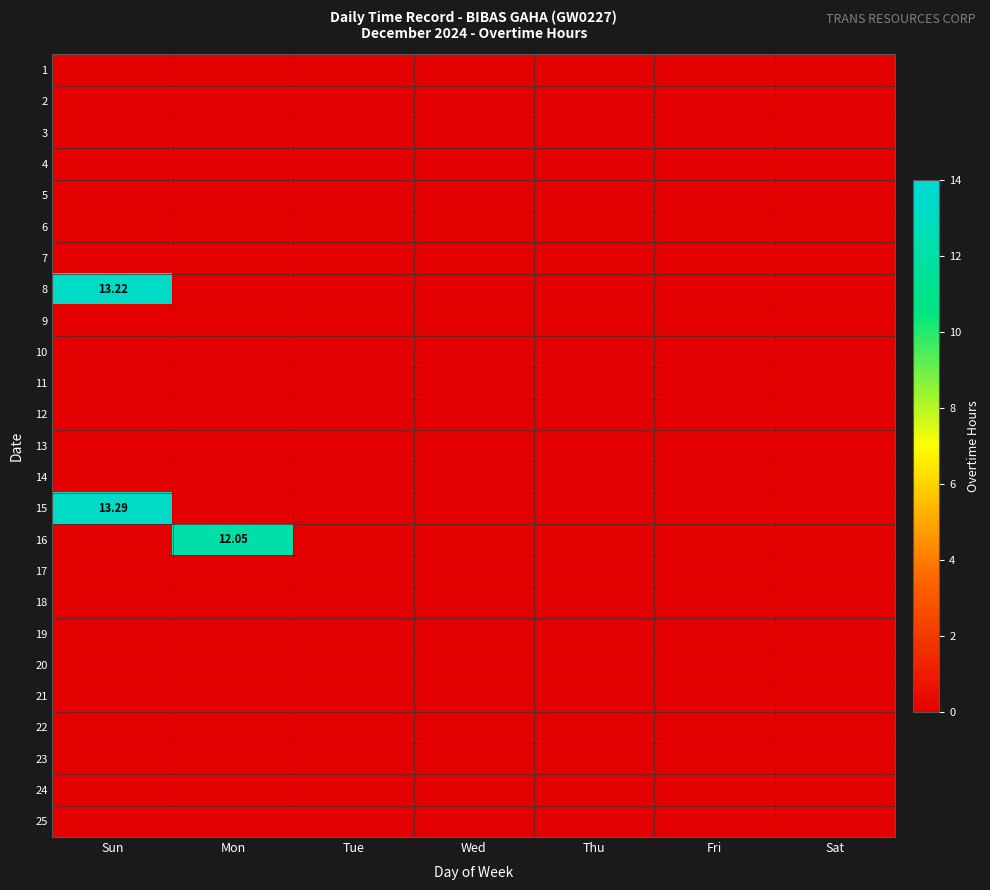

At which category is the sum across all series the highest?

Sun